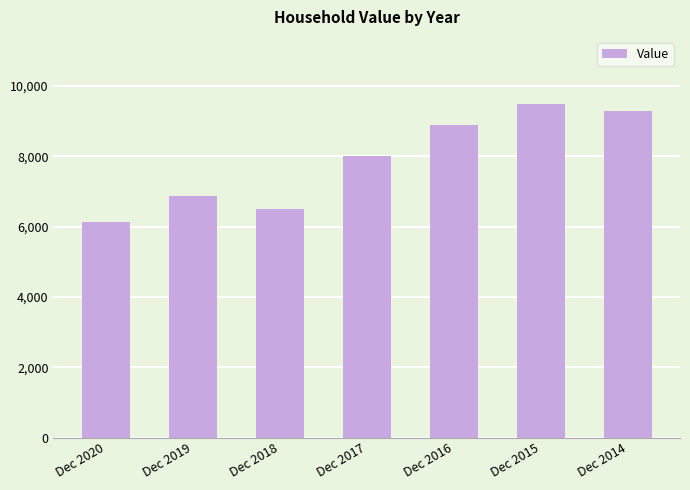

What is the approximate value at Dec 2018?

6500